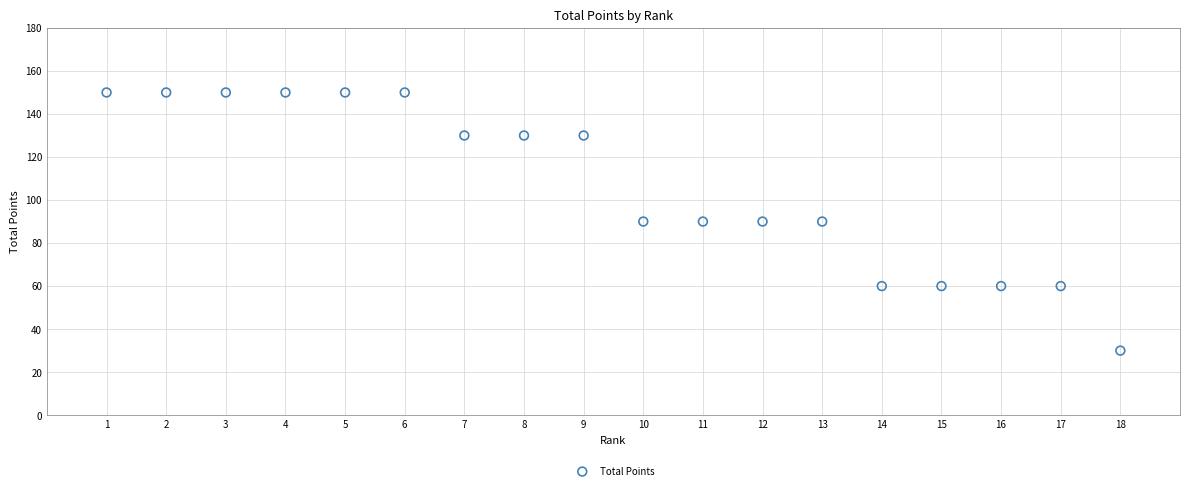

What is the range of X values (max minus min)?

17